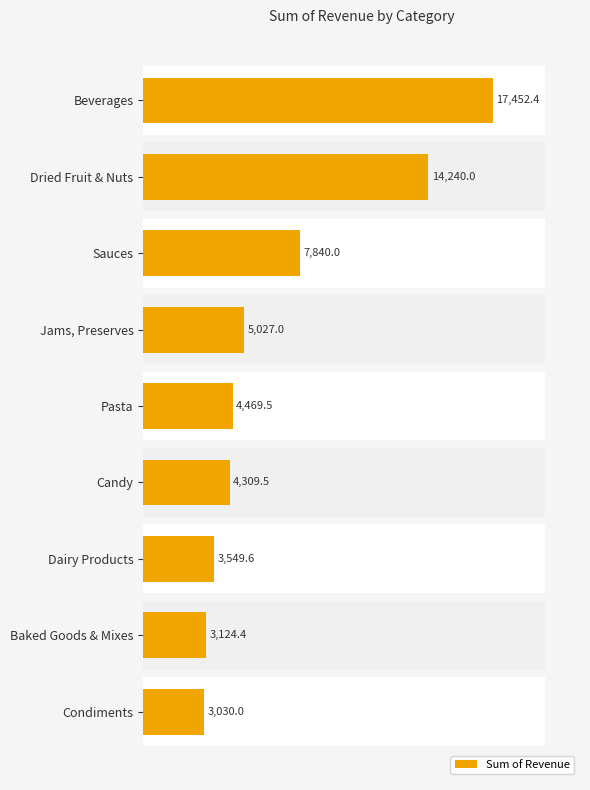

How many data points does each series have?

9